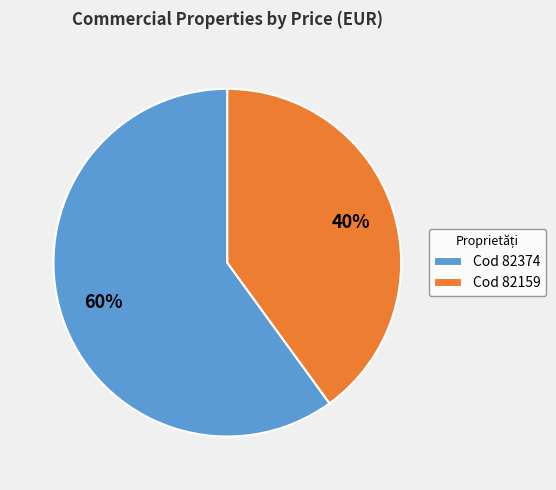

What is the majority slice?

Cod 82374